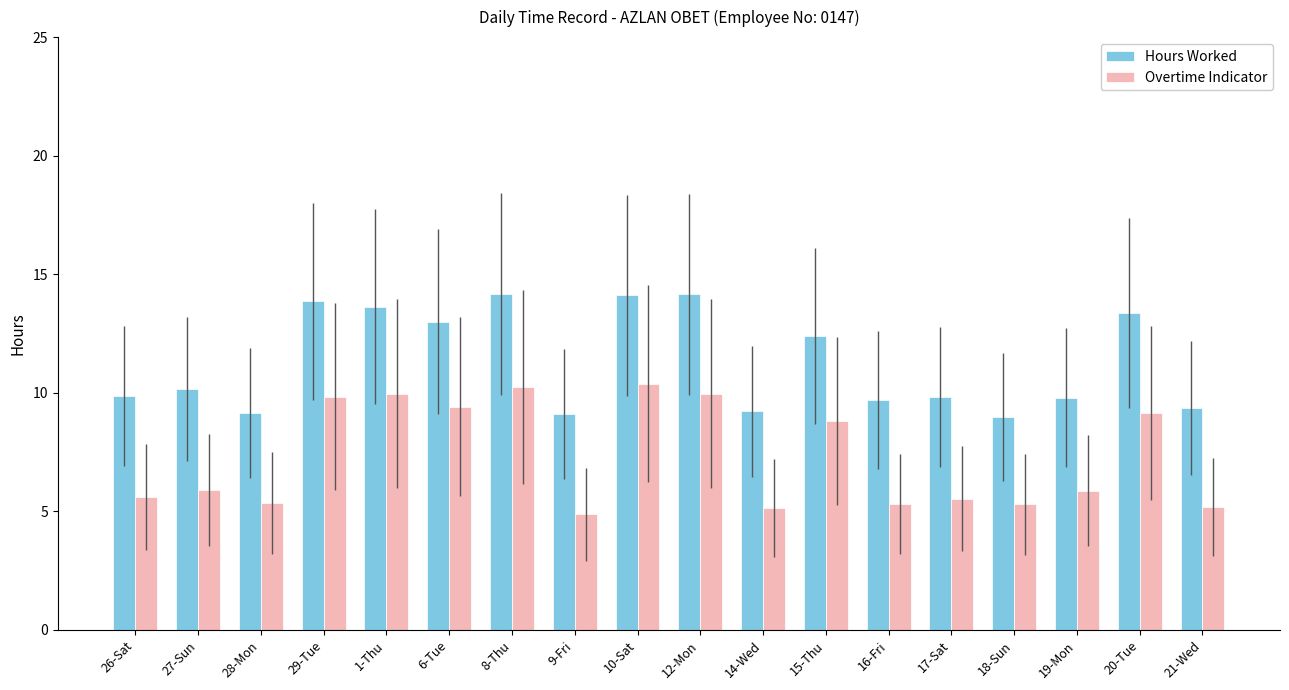

How many values in the Overtime Indicator series are below 5?

1